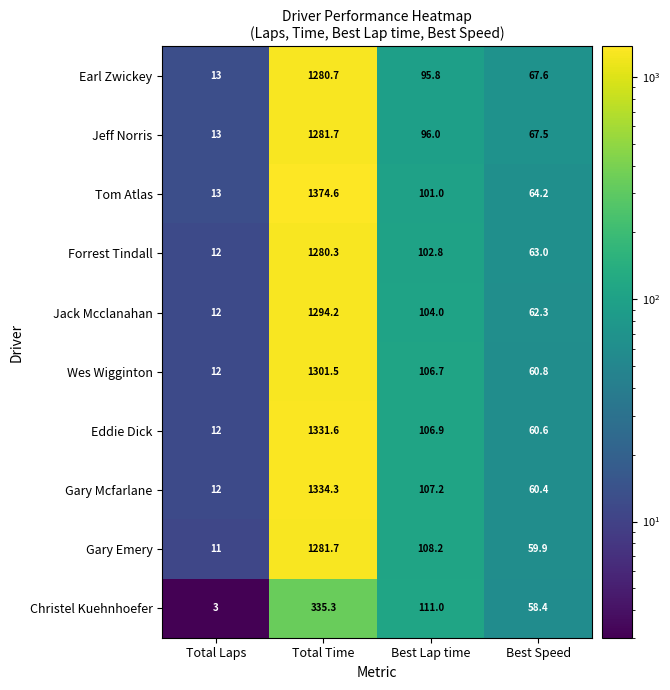

What is the difference between the maximum and minimum values in the Forrest Tindall series?

1268.3